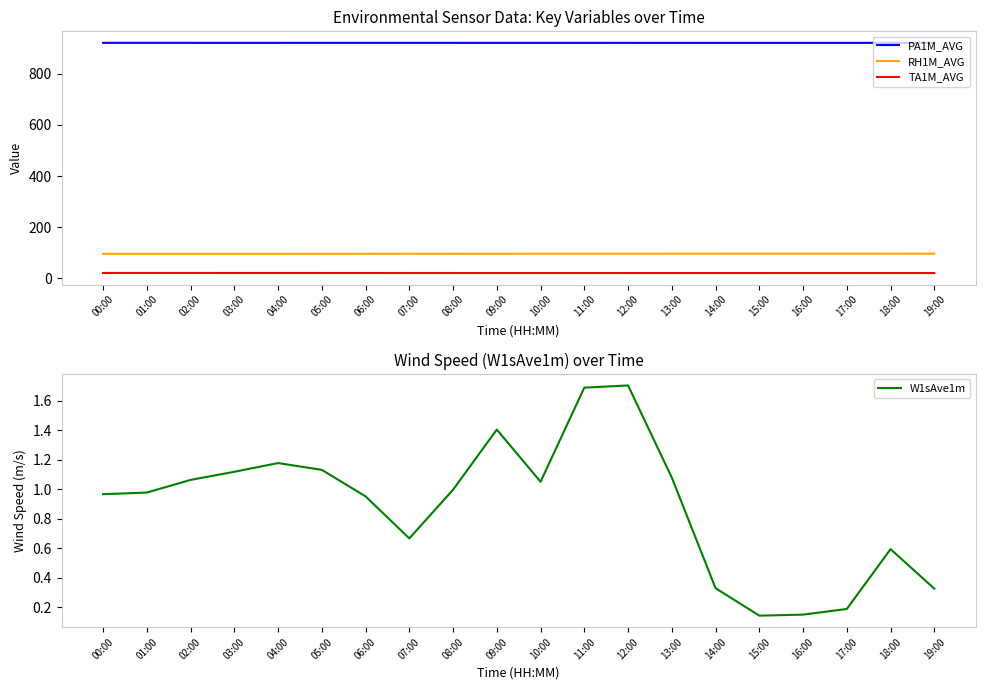

At how many categories does at least one series exceed 485?

20